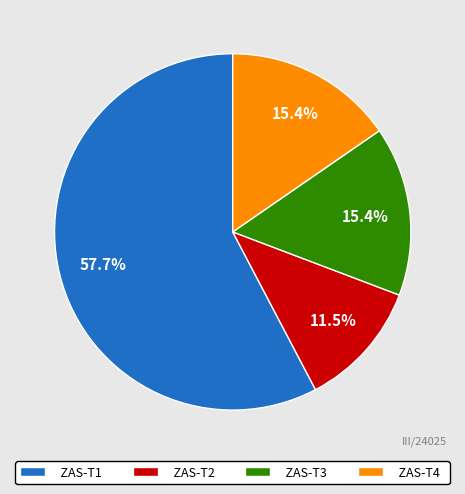

What is the ratio of the value at ZAS-T3 to the value at ZAS-T4?

1.0